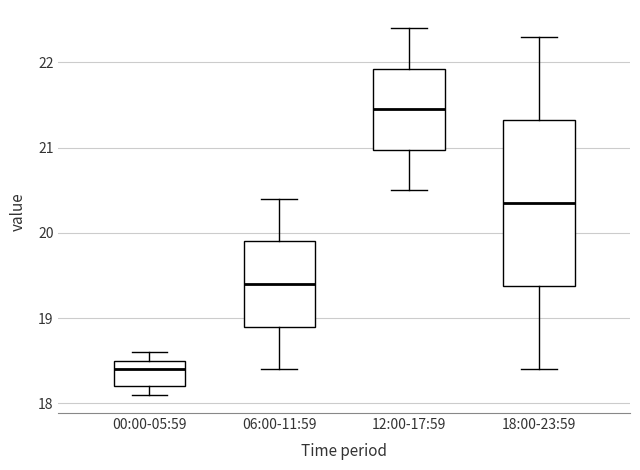

Reading left to right, read every box against the y-axis: the position of its median line, the range the box covers, and the ends of its whiskers. The values are not printed on the chart, so give them approximately, as read against the axis.

00:00-05:59: median 18.4, box 18.2 to 18.5, whiskers 18.1 to 18.6
06:00-11:59: median 19.4, box 18.9 to 19.9, whiskers 18.4 to 20.4
12:00-17:59: median 21.5, box 21.0 to 21.9, whiskers 20.5 to 22.4
18:00-23:59: median 20.4, box 19.4 to 21.3, whiskers 18.4 to 22.3